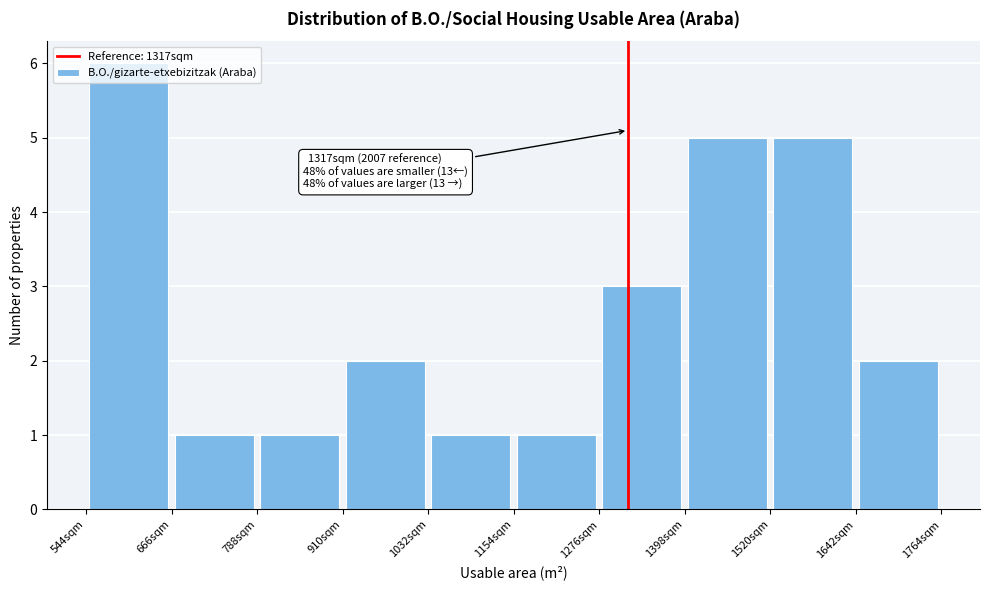

Which range on the x-axis has the tallest bar?

540 to 660